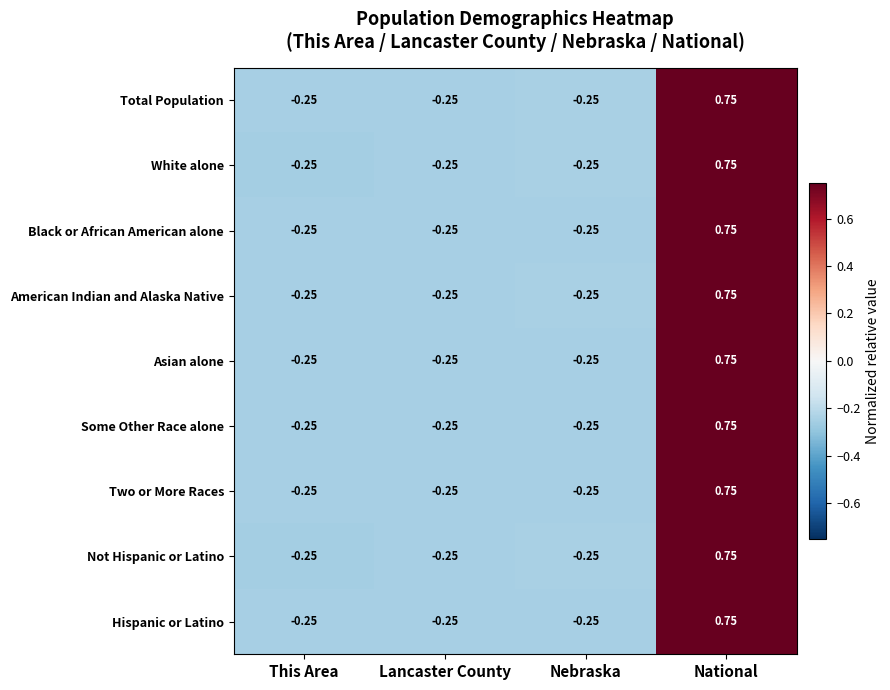

Is the value of American Indian and Alaska Native at This Area greater than the value of Asian alone at National?

No